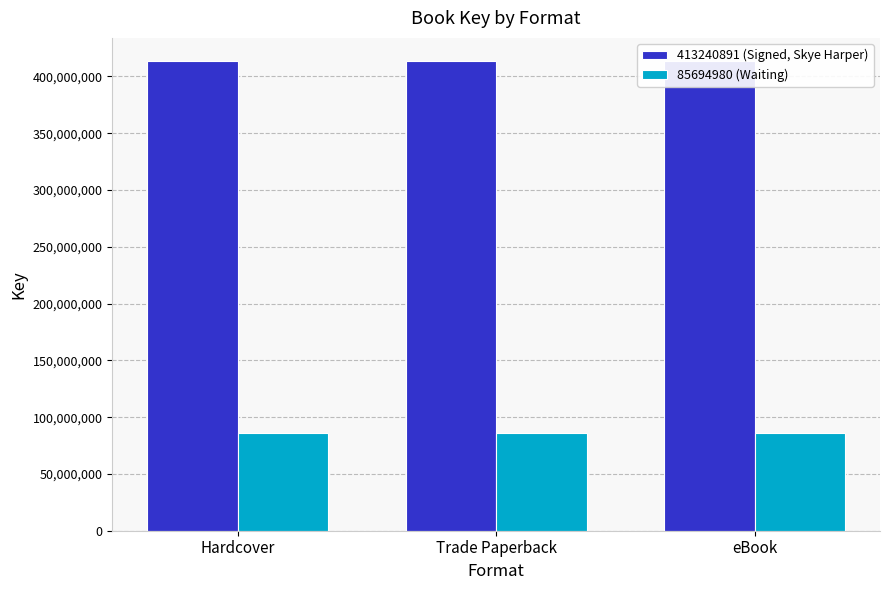

At which category is the sum across all series the highest?

Hardcover